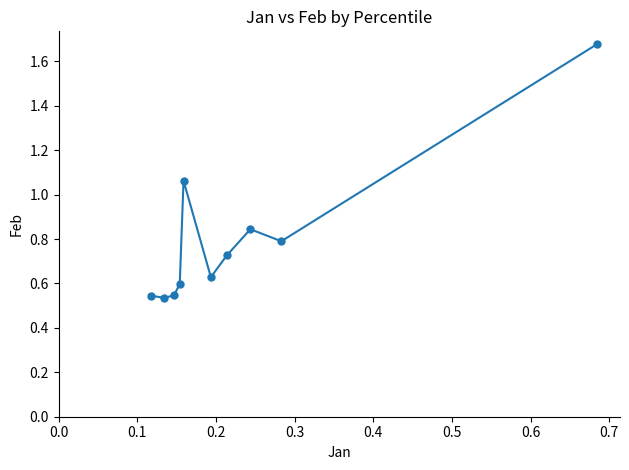

What is the sum of all values?

8.0